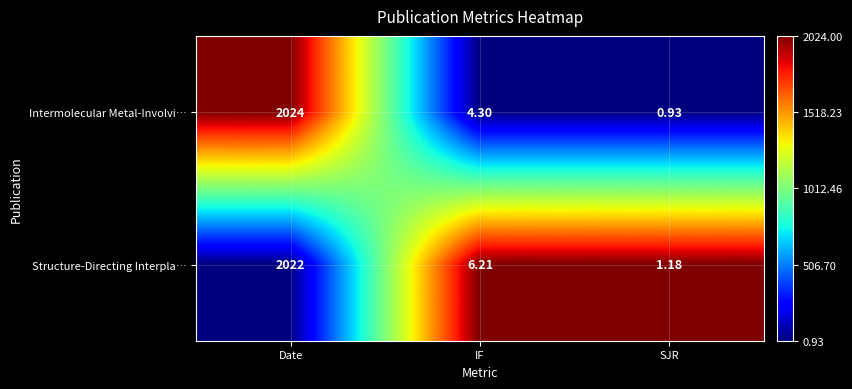

Which series changed the most between IF and SJR?

Structure-Directing Interpla…